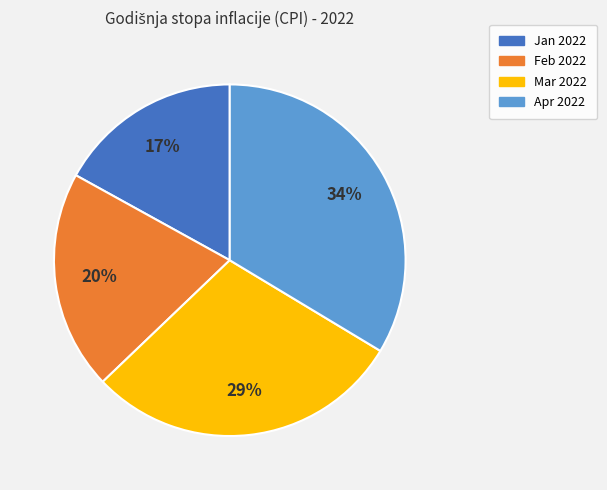

To the nearest percent, what portion does Apr 2022 represent?

34%